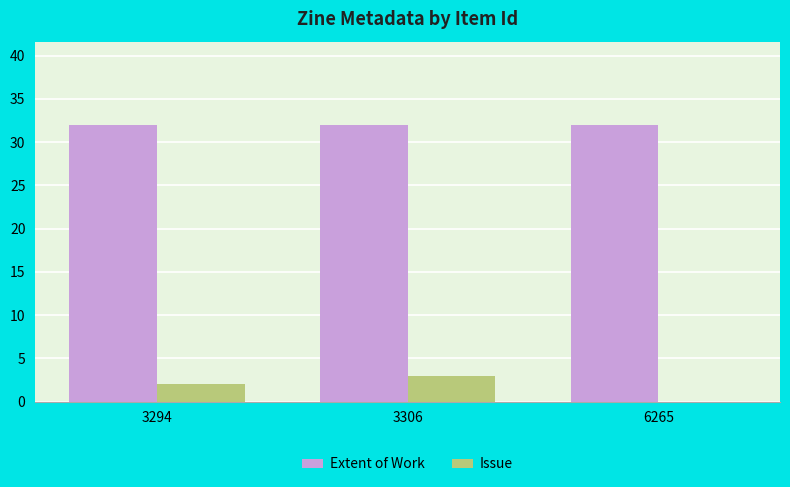

Count the Issue values in the range 0 to 3.

3